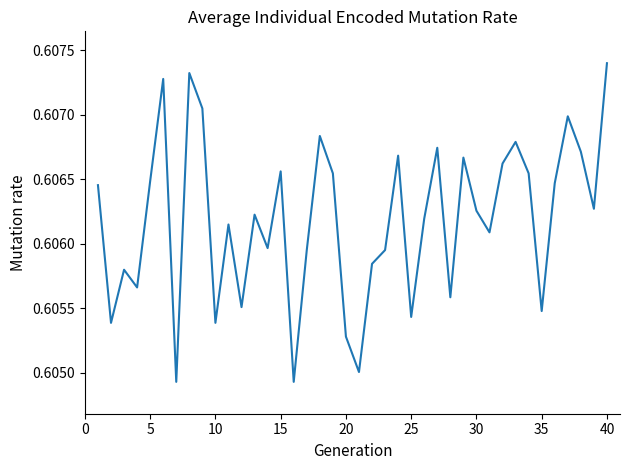

How many values are between 0 and 1?

40